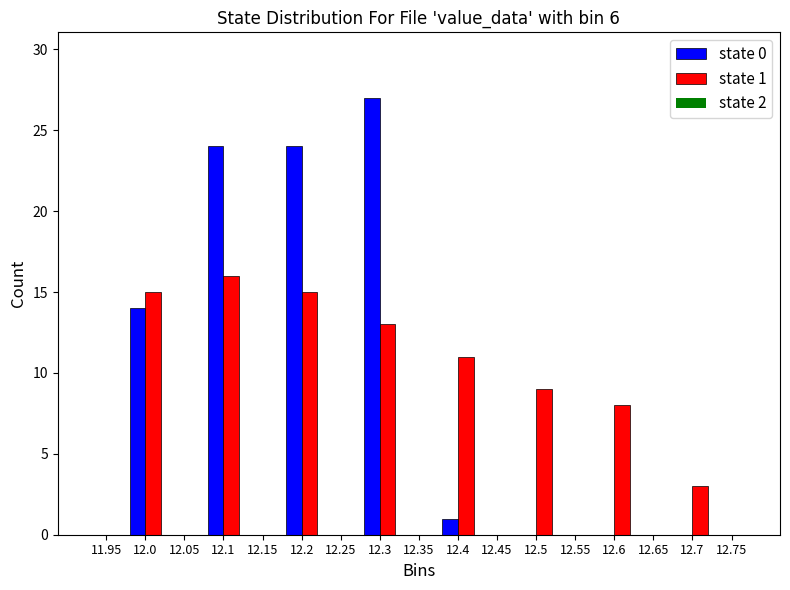

Is it true that state 0 equals -13 at 12.6?

False